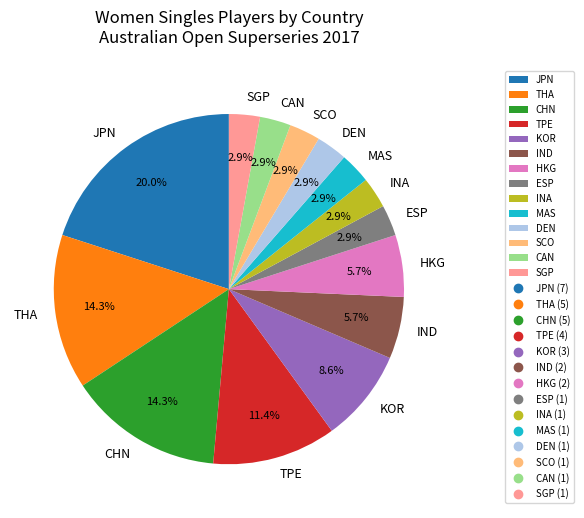

What portion of the pie excludes DEN?

97.1%